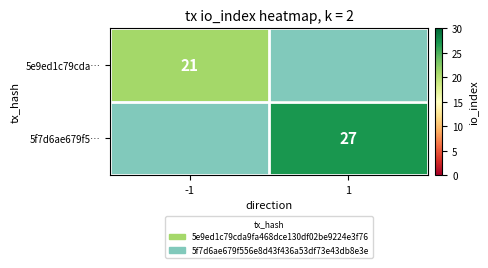

The 5e9ed1c79cda… series shows 10 at -1. True or false?

False